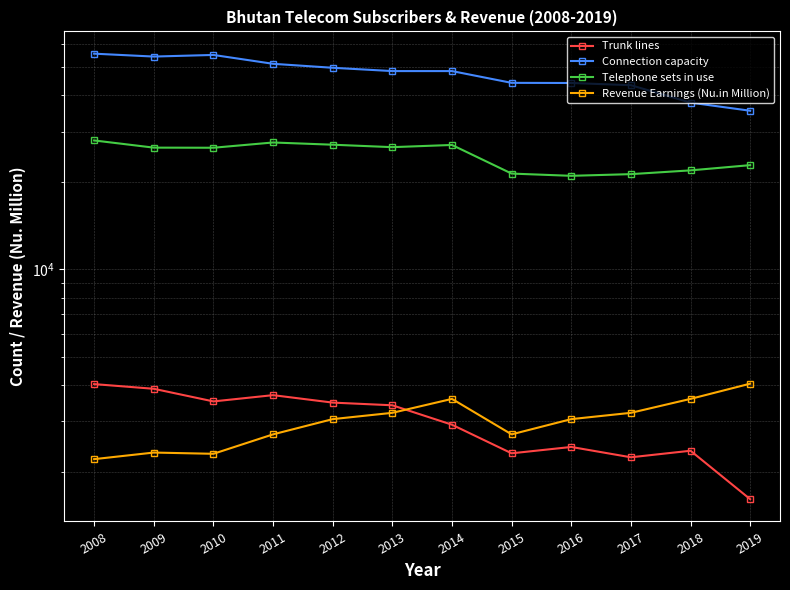

What is the difference between the second highest and minimum values in the Connection capacity series?

19796